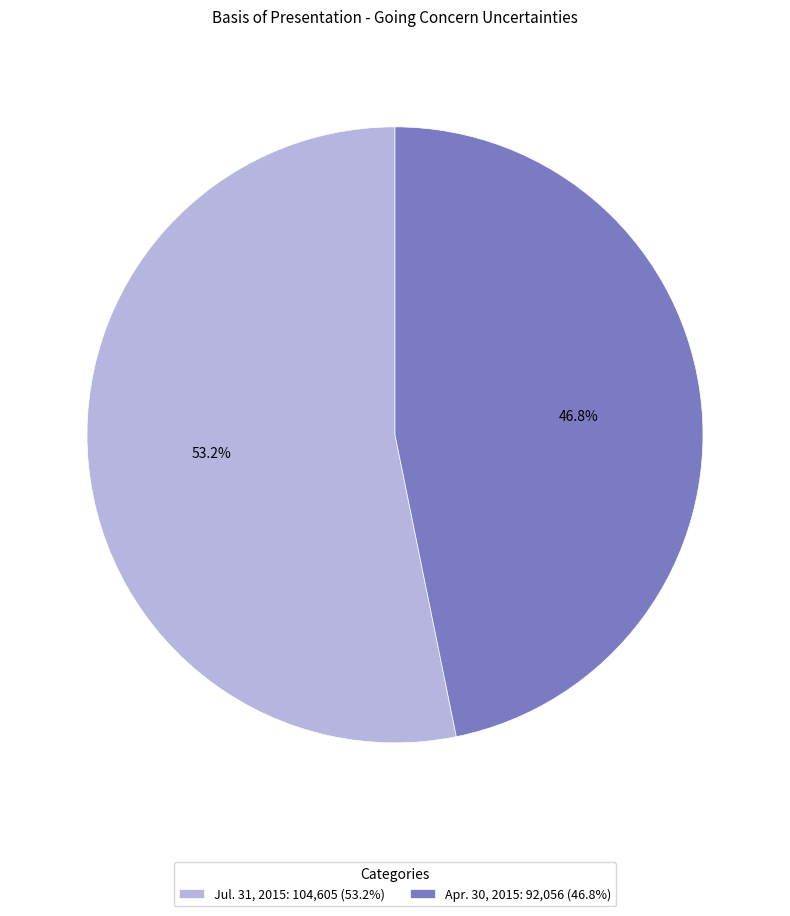

The Jul. 31, 2015 slice represents 53% of the pie. True or false?

True